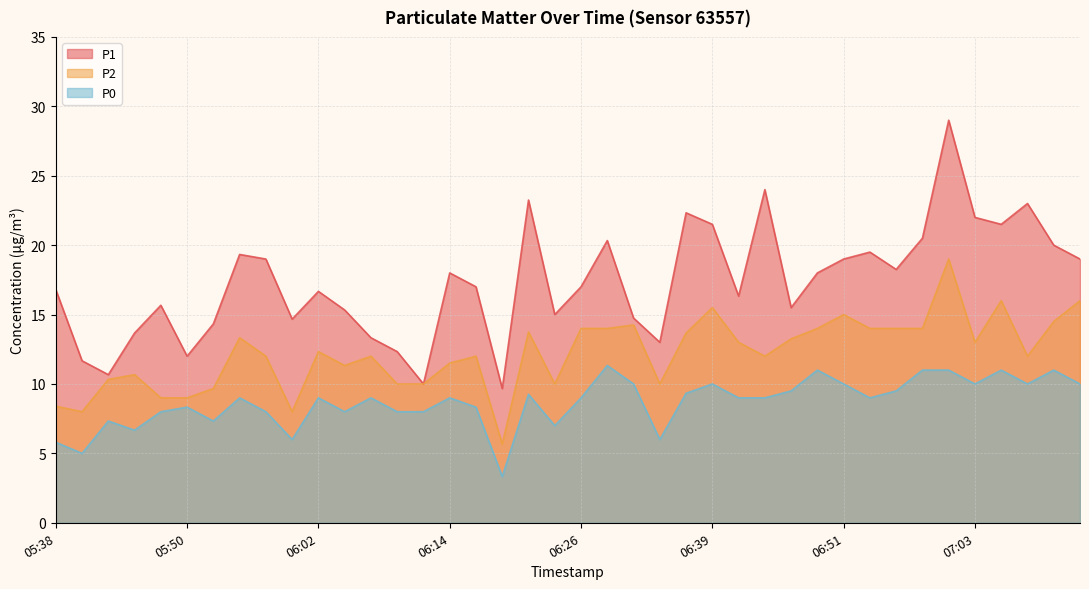

How many data points in P0 are less than 9?

16